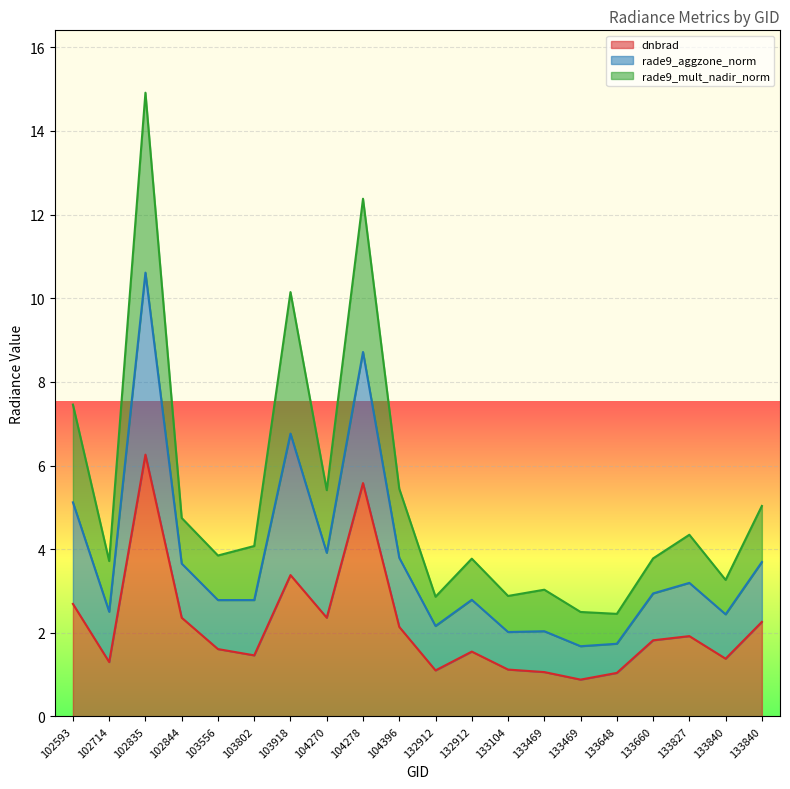

What is the greatest value displayed?

14.9